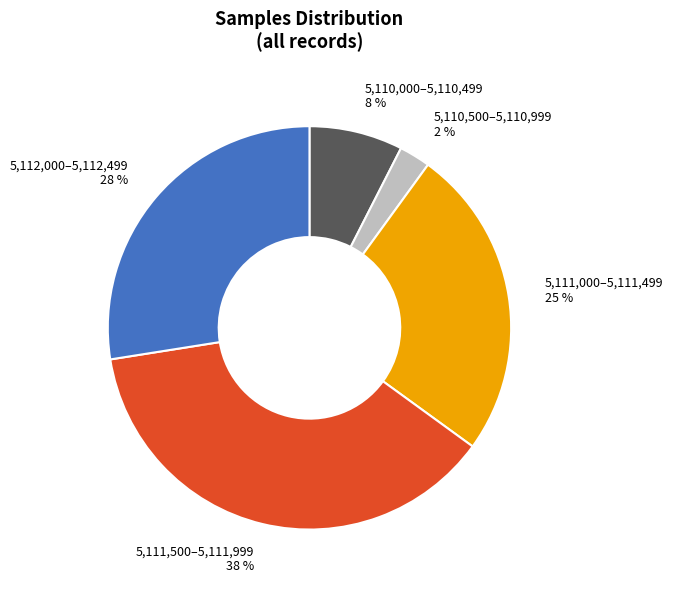

Which has a higher value, 5,110,000–5,110,499 or 5,110,500–5,110,999?

5,110,000–5,110,499